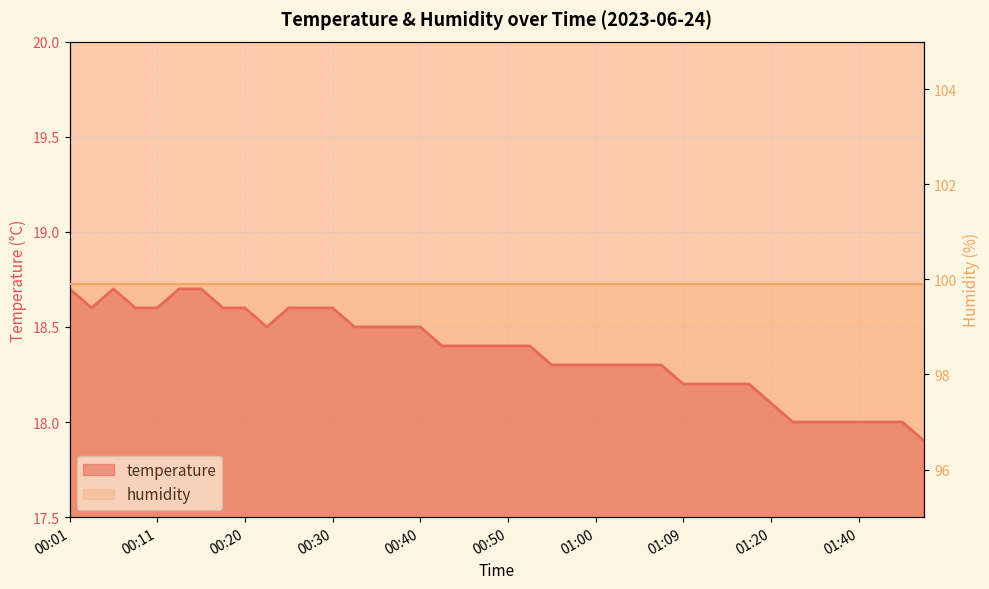

List the series in order of their peak value, highest first.

humidity, temperature